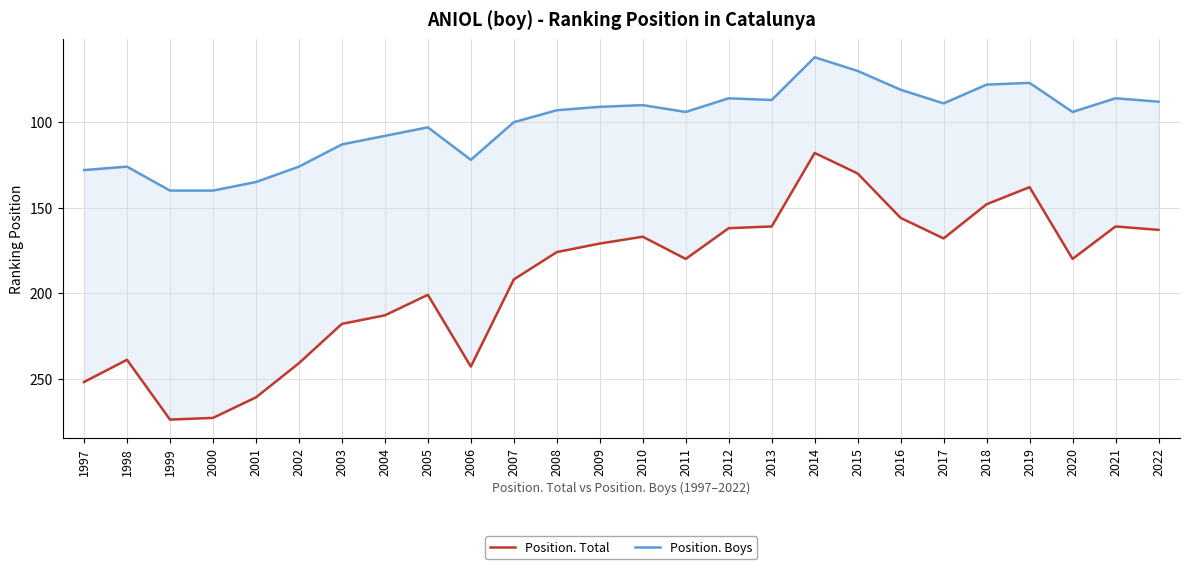

At which category does Position. Boys reach its first local valley?

1998